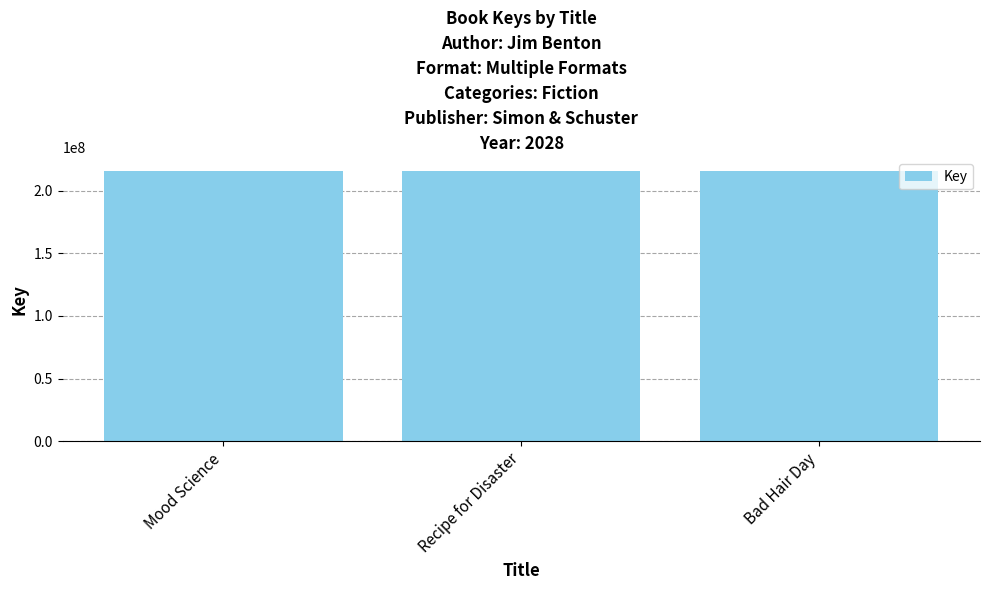

How many series are shown in this chart?

1